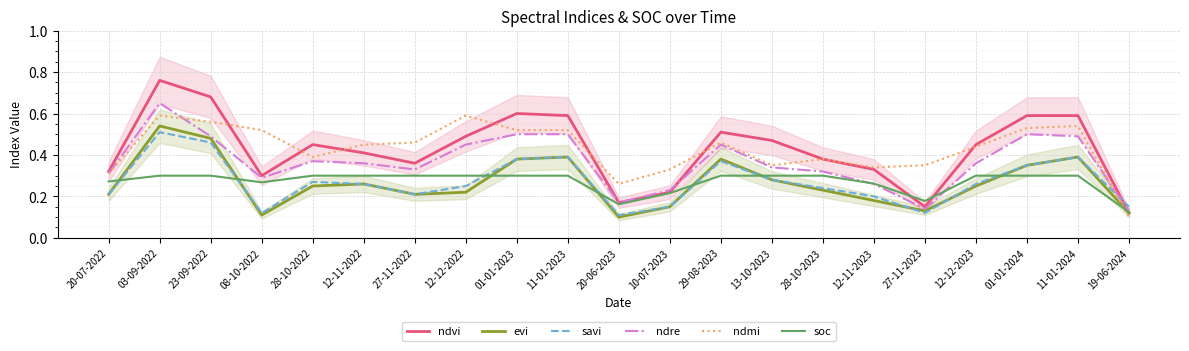

How many times do soc and savi cross each other?

7